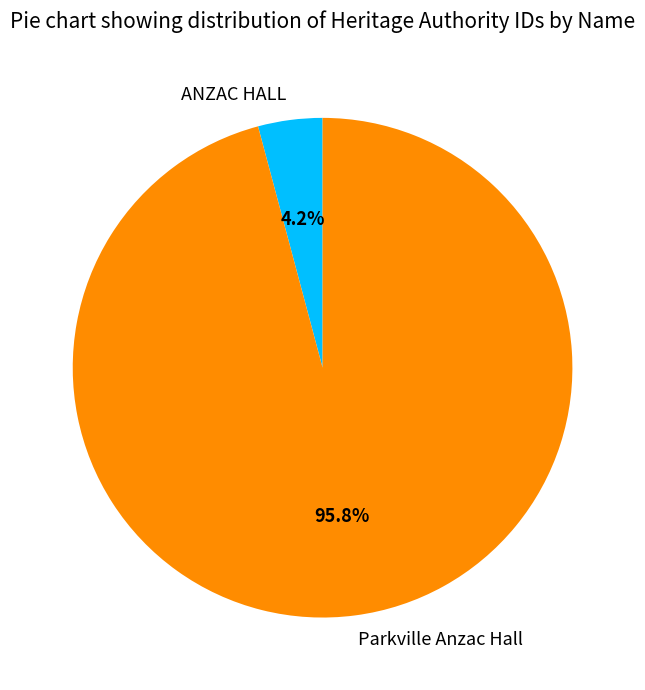

Does any single category account for the majority?

Yes